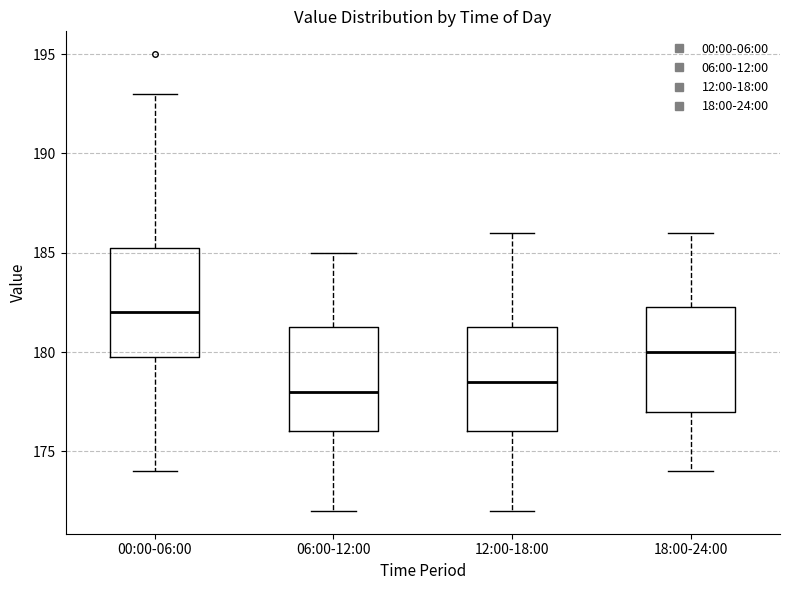

Which box's median line is the lowest?

06:00-12:00